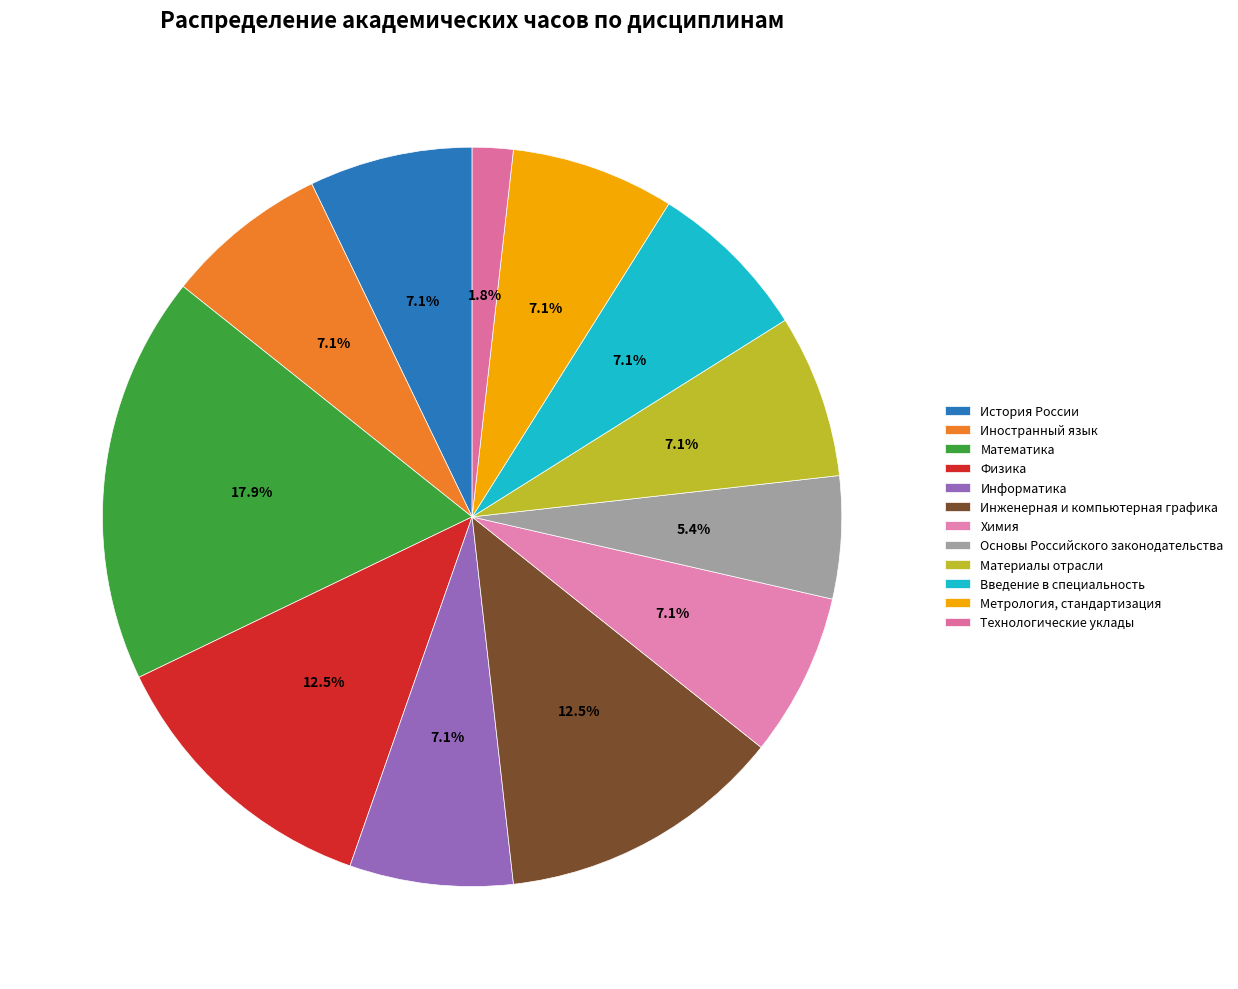

Which category has the smallest portion of the pie?

Технологические уклады